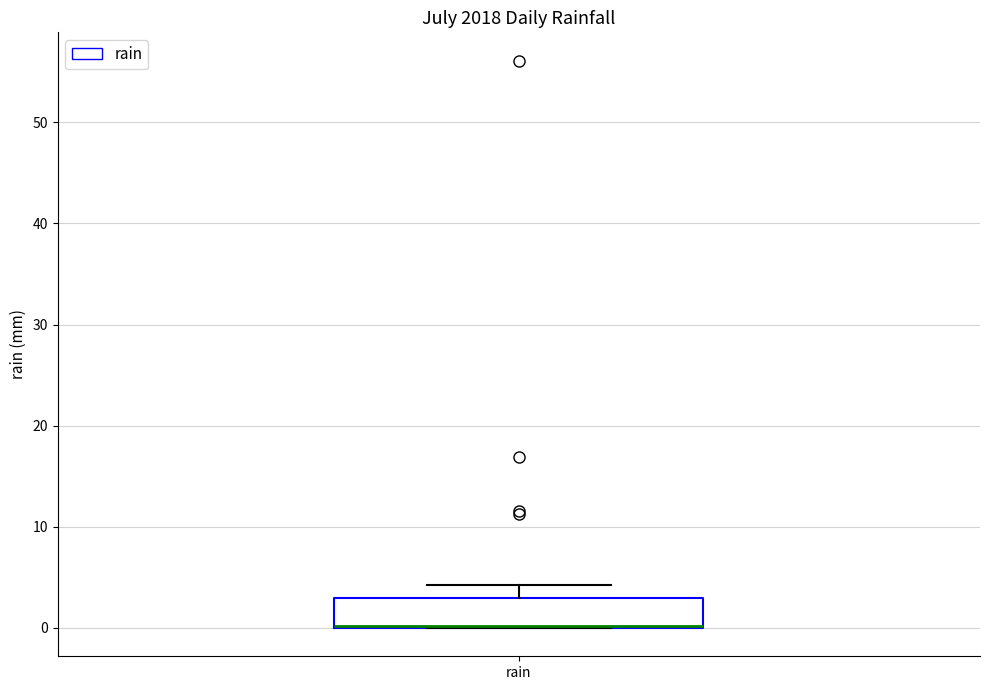

Where is the upper edge of the box for rain on the y-axis? The values are not printed on the chart, so give them approximately, as read against the axis.

3